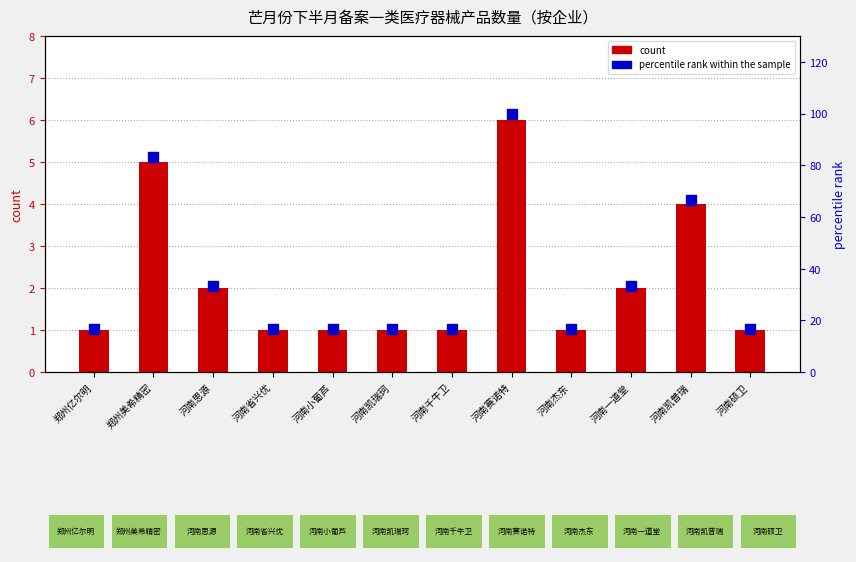

At how many categories does at least one series exceed 56?

3